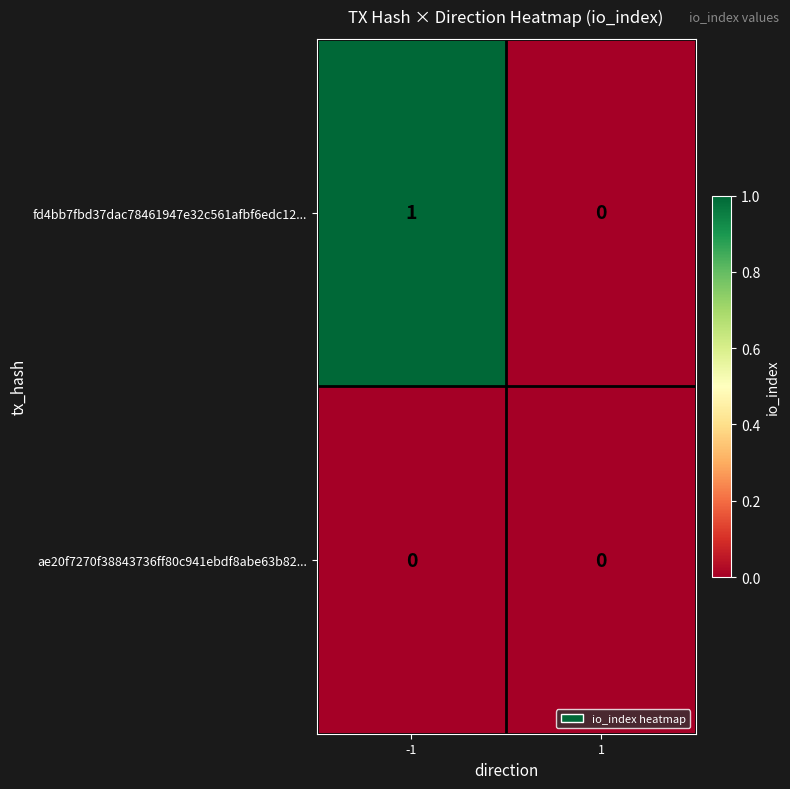

Which series has the largest total across all categories?

fd4bb7fbd37dac78461947e32c561afbf6edc12...